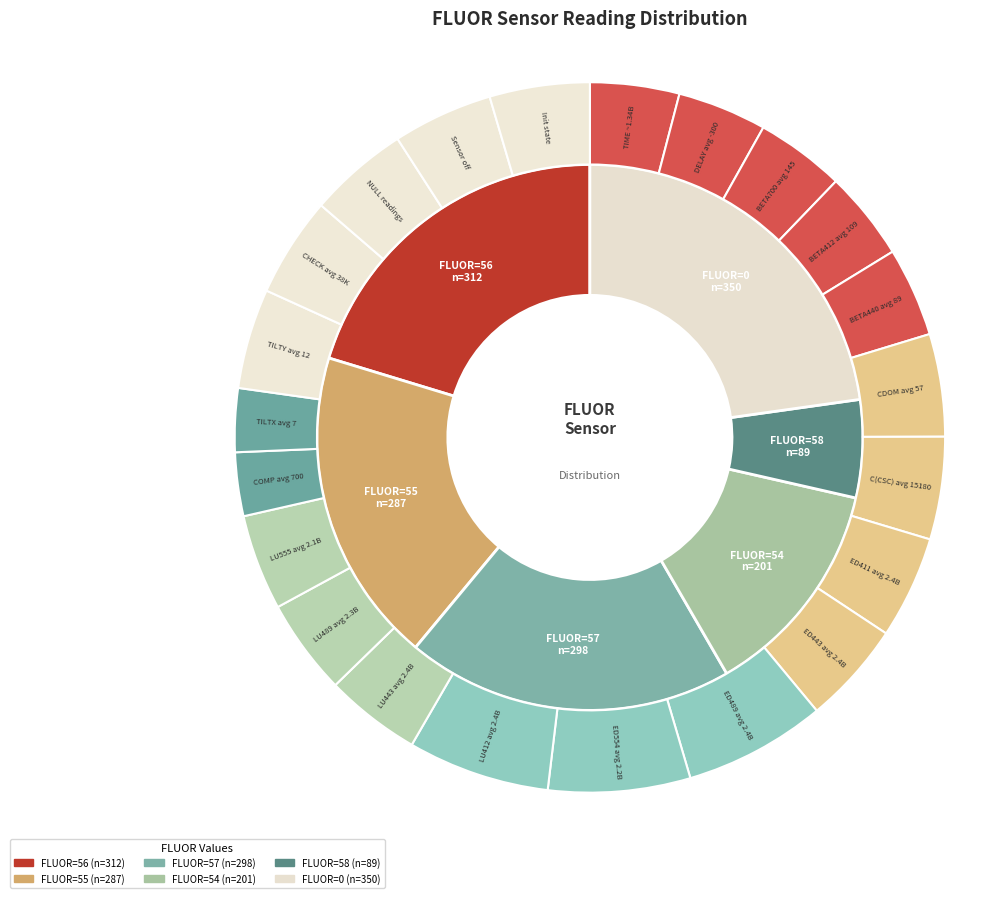

How many segments does this pie chart have?

6